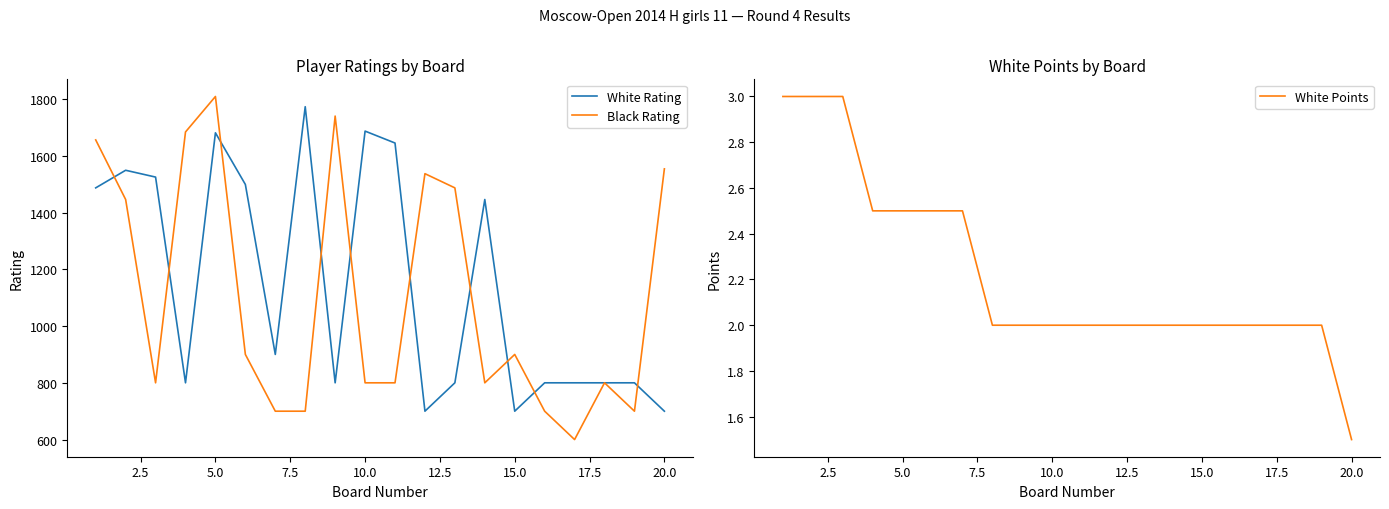

What is the lowest value of the White Points series?

1.5